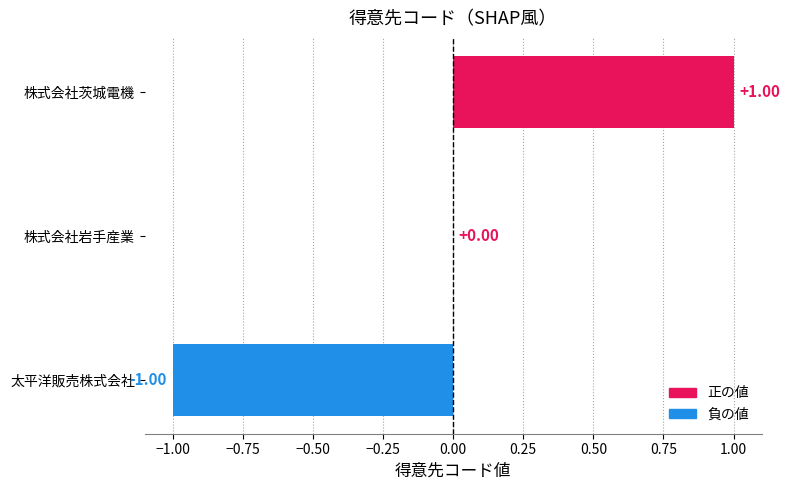

At which category does the chart reach its peak across all series?

株式会社茨城電機